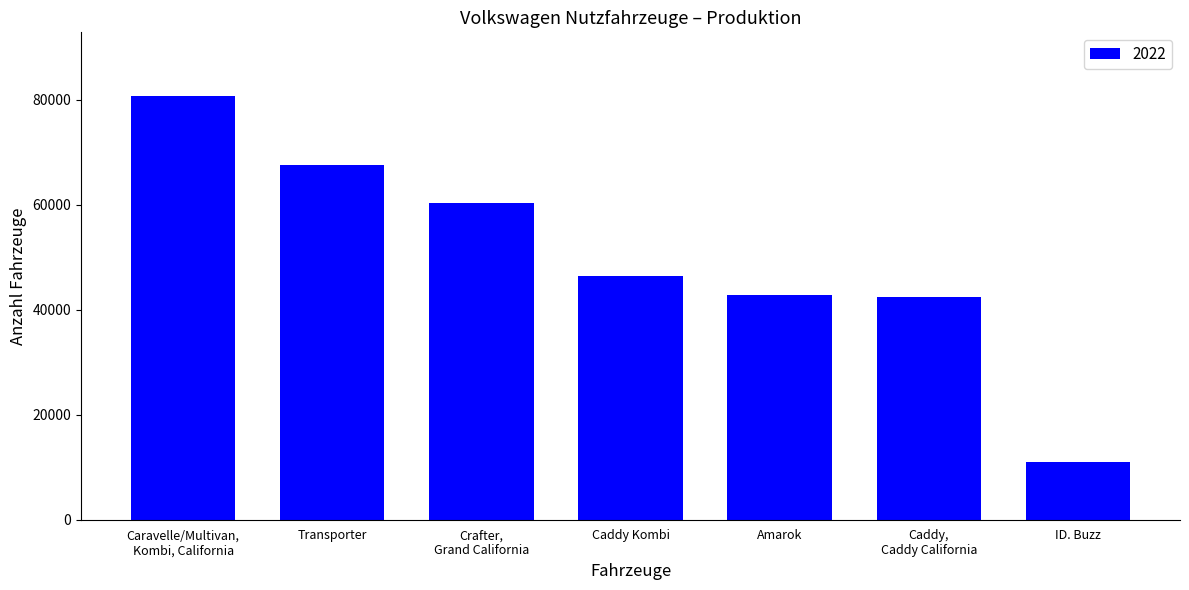

What is the sum of the values at Transporter and ID. Buzz?

78521